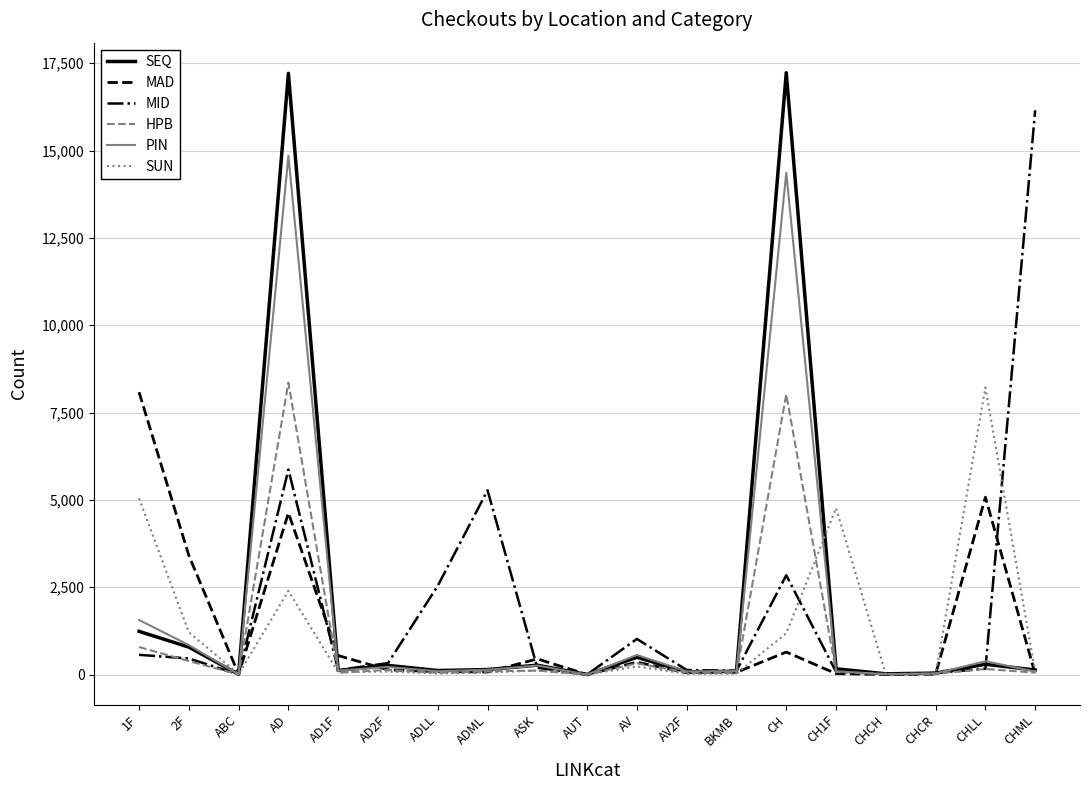

How many categories are shown in the chart?

19